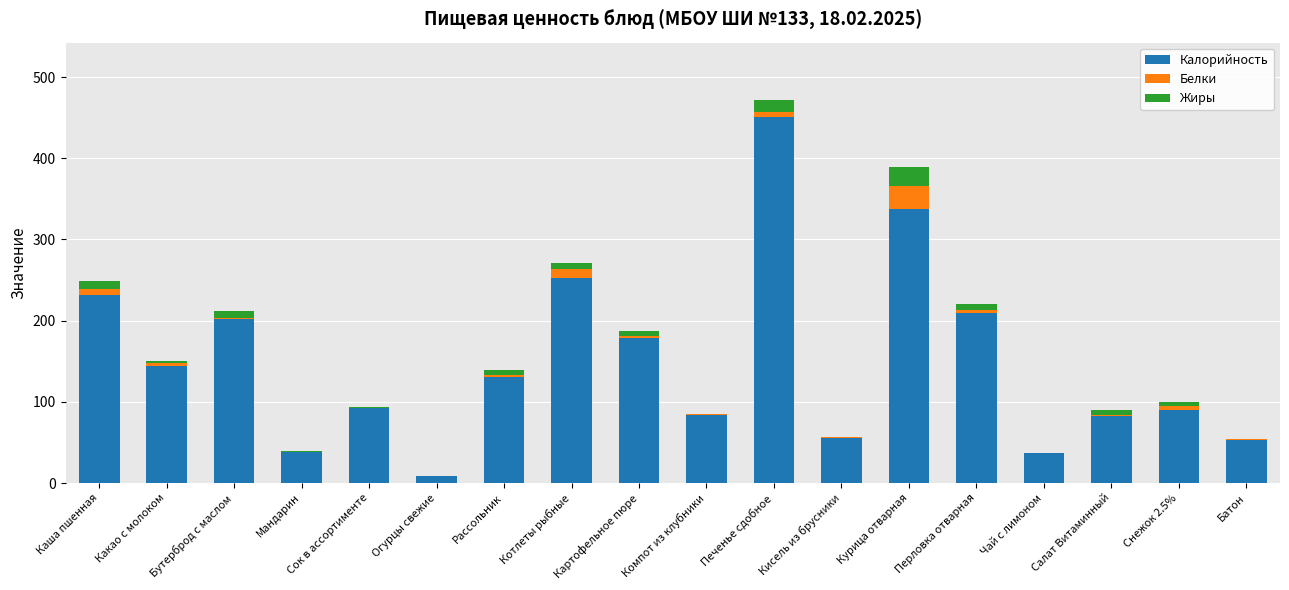

Are the bars horizontal?

No